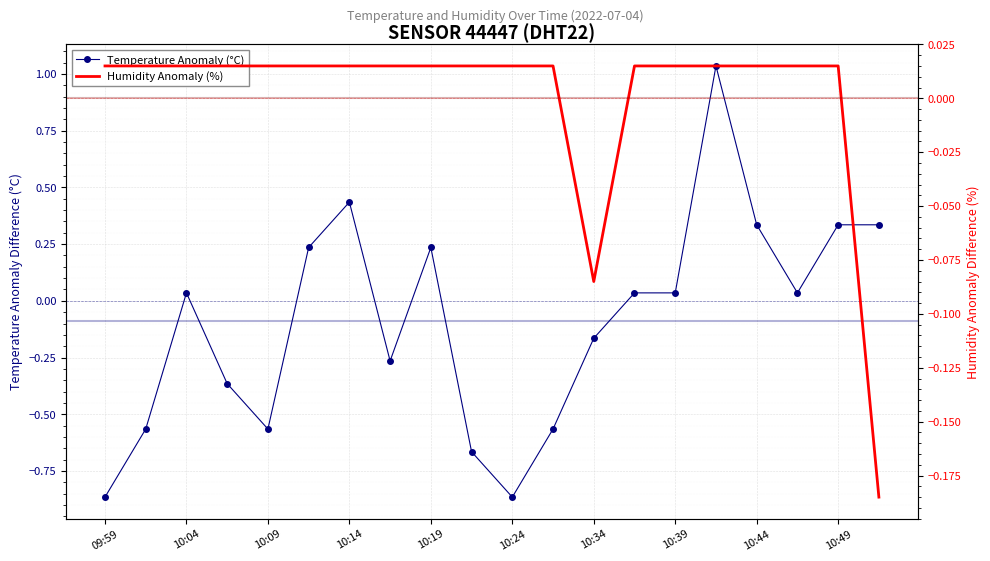

At which category does Humidity Anomaly (%) reach its first local valley?

10:34